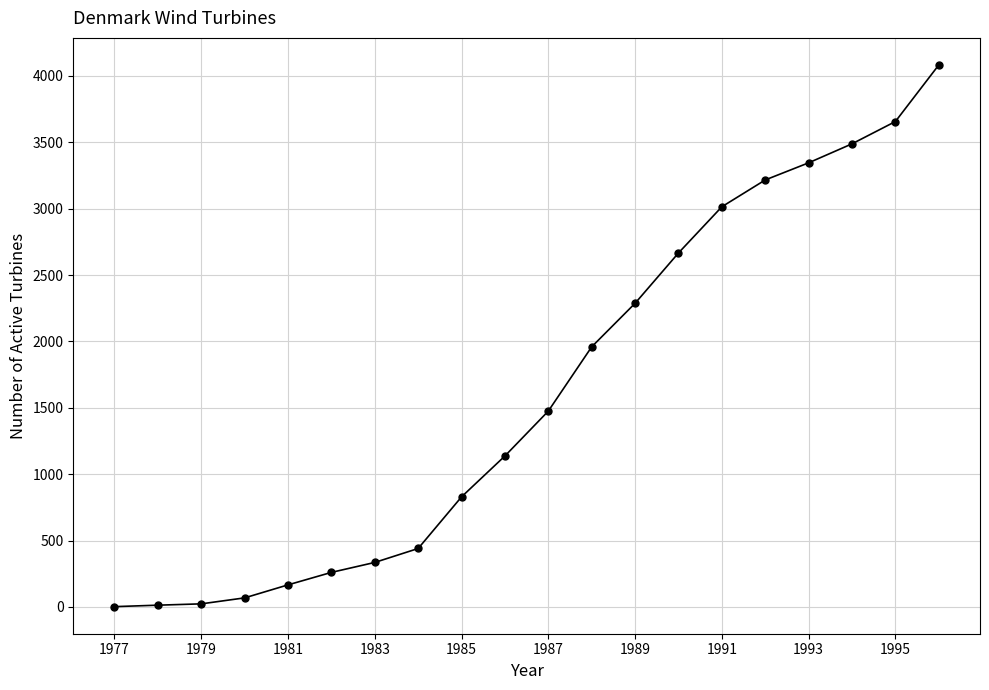

What is the average value?

1623